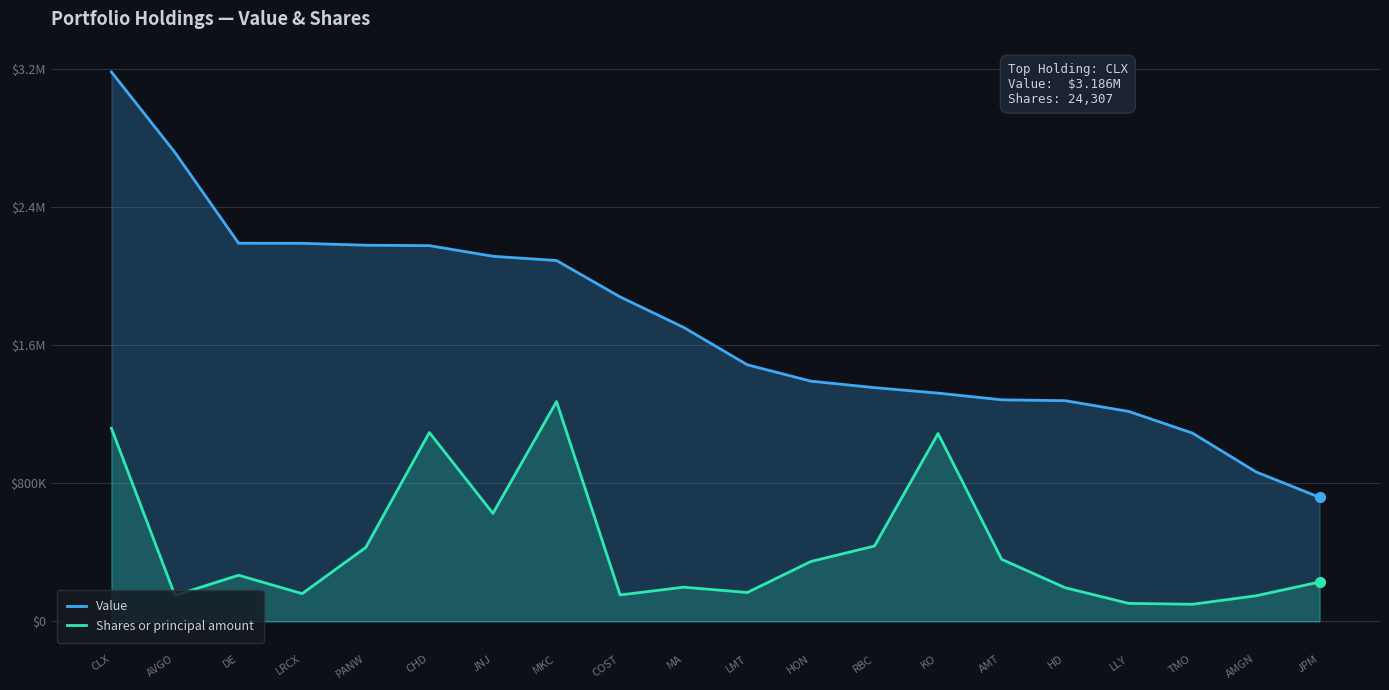

Which series has the widest spread of Y values?

Value